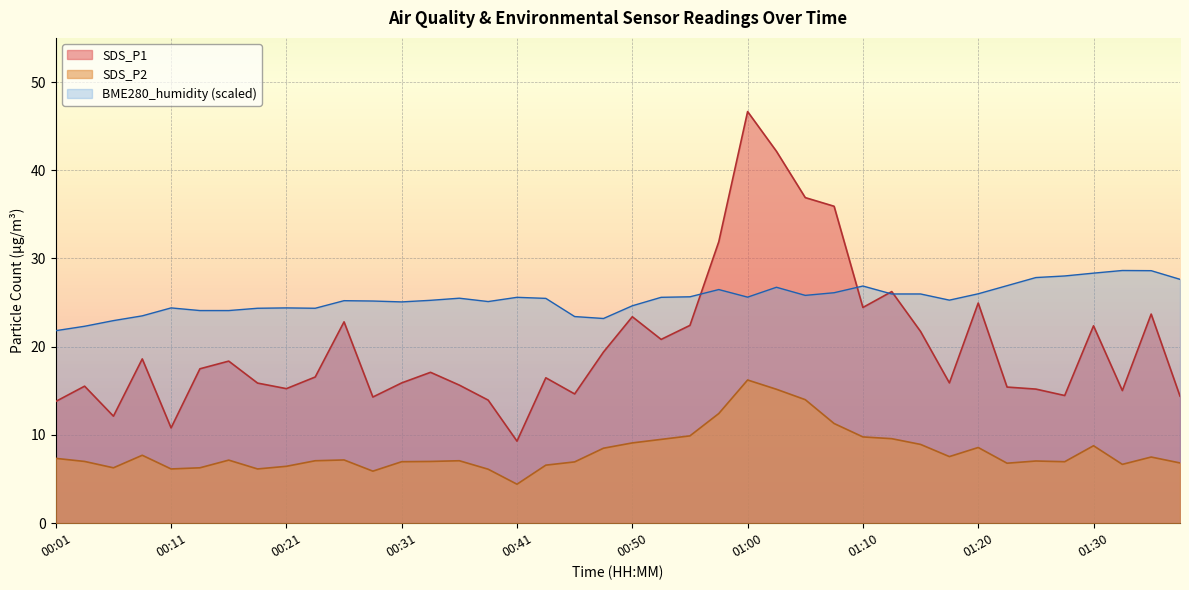

Which category has the highest value in the SDS_P2 series?

01:00